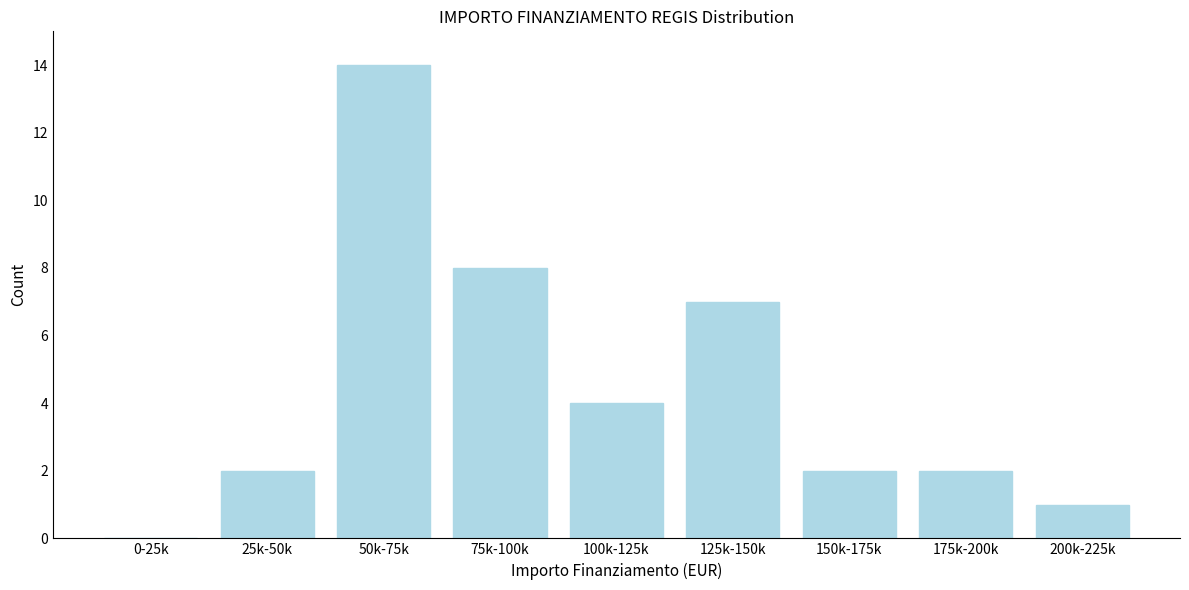

Reading left to right, extract all data points from this chart.

0-25k=0	25k-50k=2	50k-75k=14	75k-100k=8	100k-125k=4	125k-150k=7	150k-175k=2	175k-200k=2	200k-225k=1